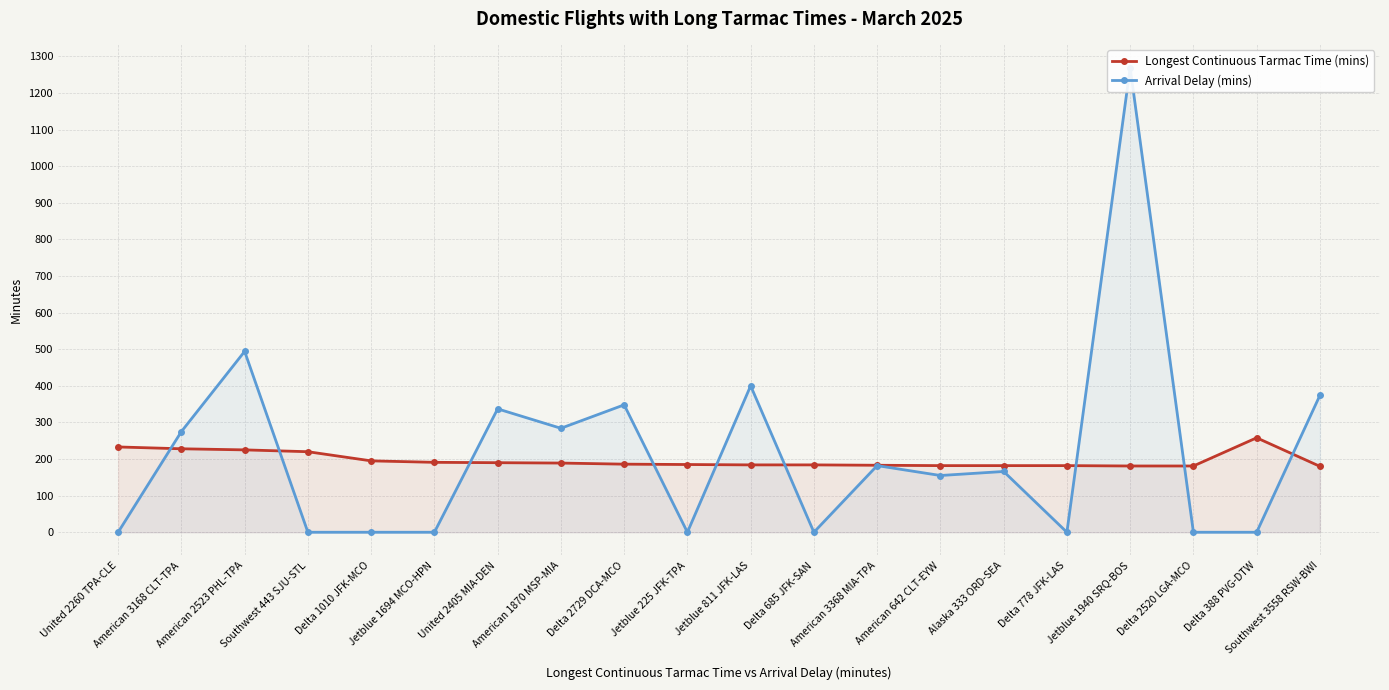

Where does the Arrival Delay (mins) series first go above 166?

American 3168 CLT-TPA